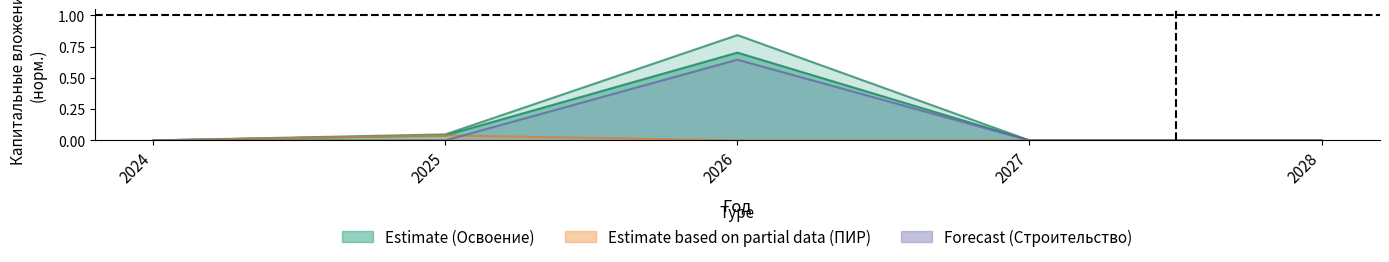

Between 2024 and 2028, which is larger?

2024